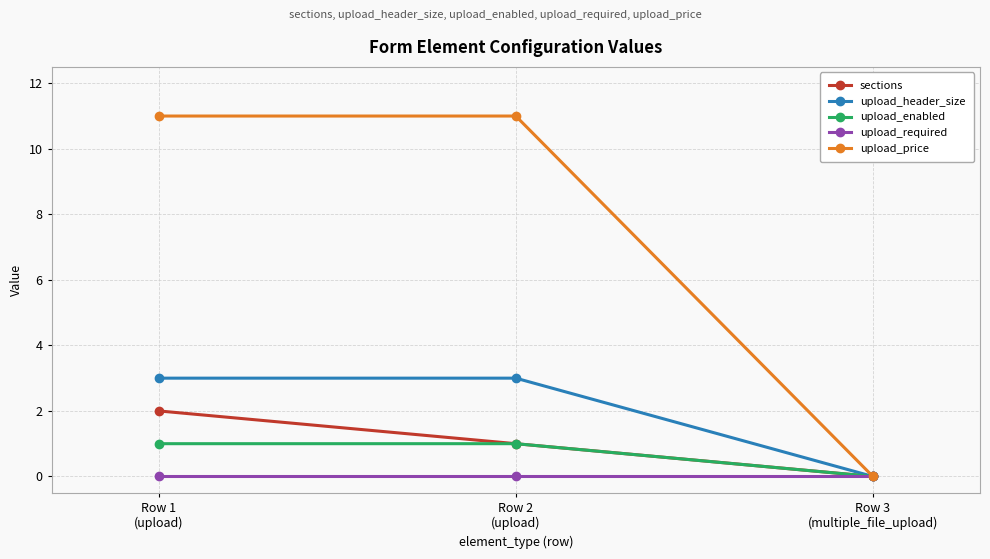

What is the value of the upload_header_size point at the 1st from the left?

3